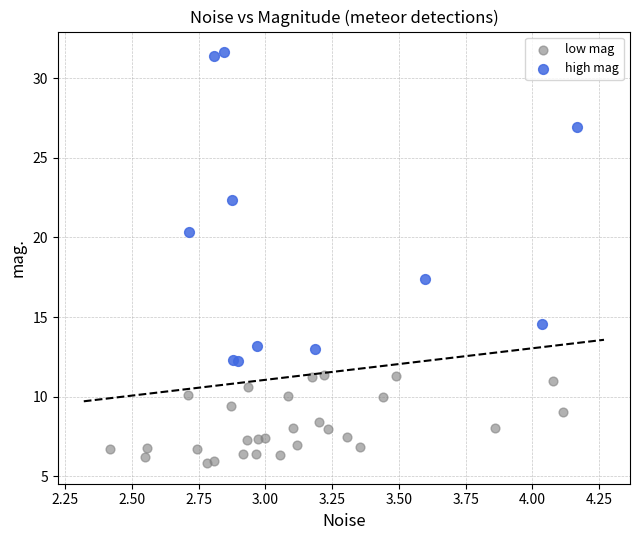

Which series reaches the maximum Y coordinate?

high mag